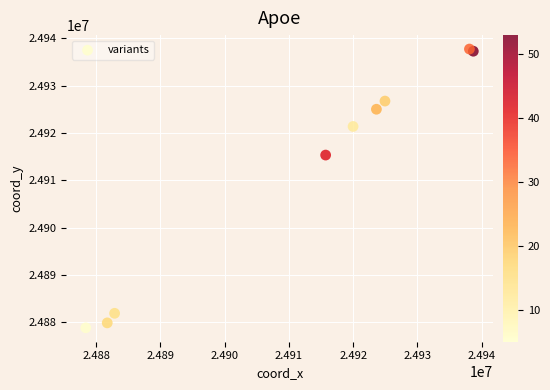

What Y value in the scatter plot is closest to 24908289?

24915327.7